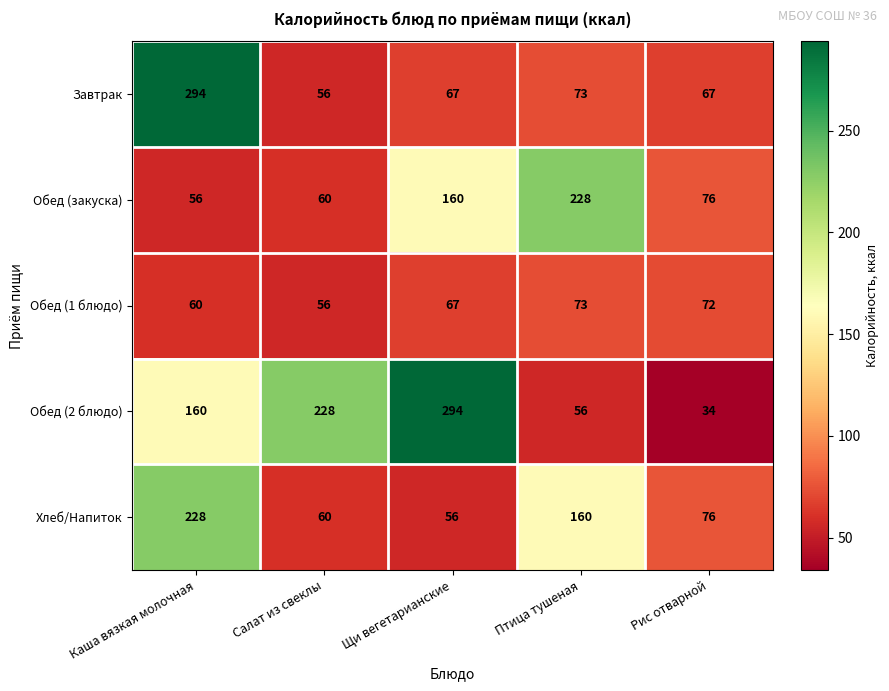

True or false: Обед (1 блюдо) has a value of 67 at Щи вегетарианские.

True